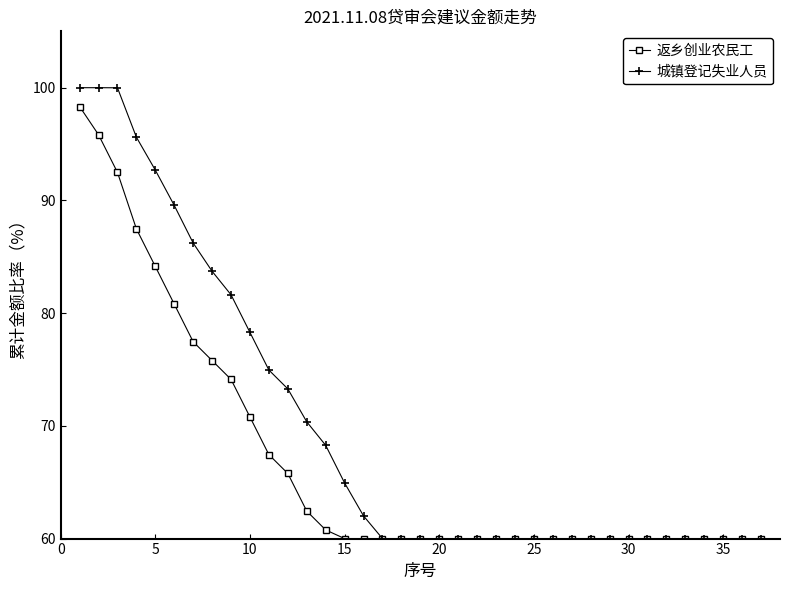

Which series has the largest total across all categories?

城镇登记失业人员